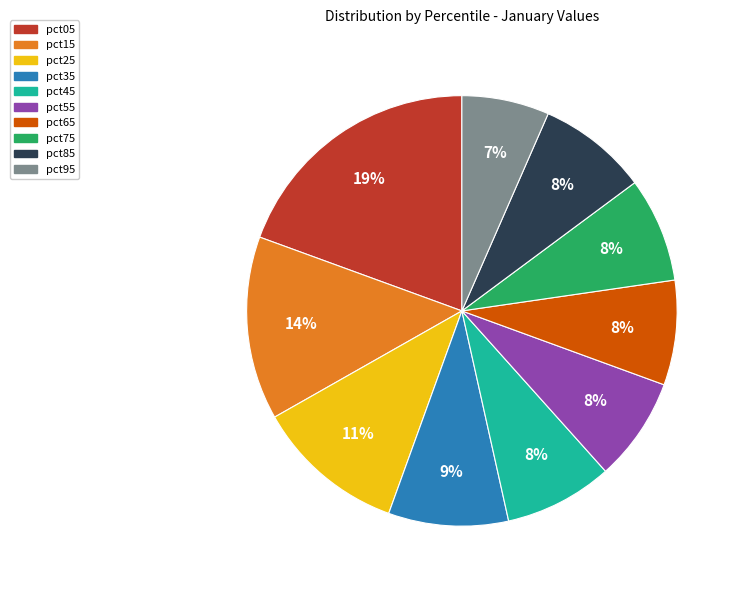

Which slice is the largest?

pct05